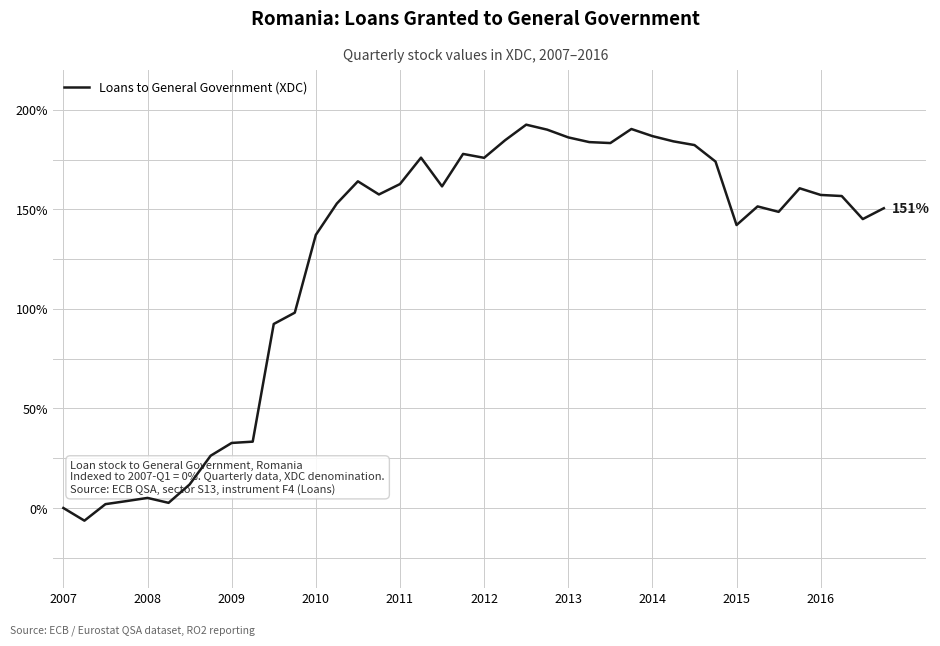

What is the maximum value shown in the chart?

192.5